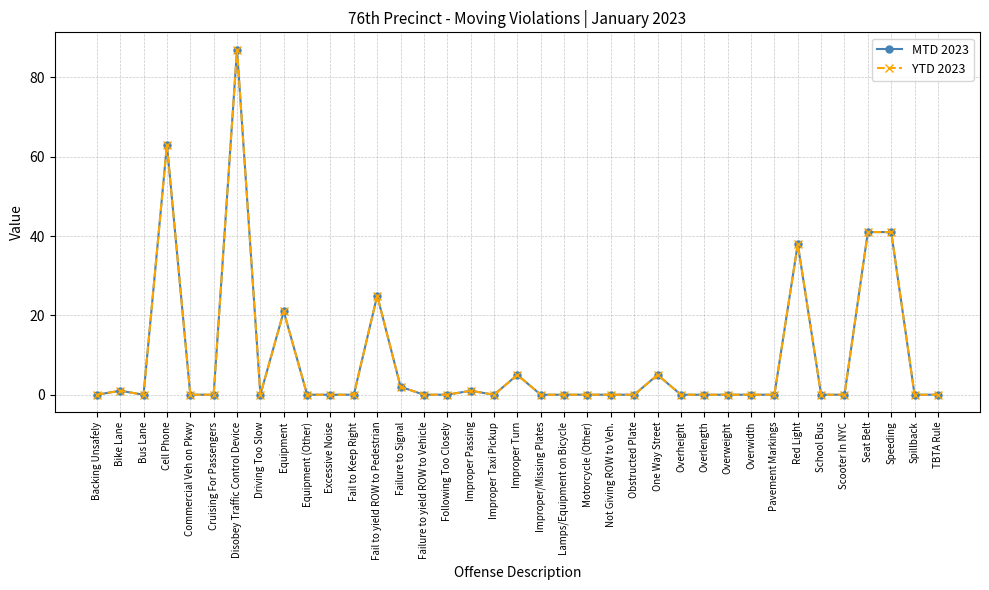

True or false: MTD 2023 and YTD 2023 intersect in this chart.

False